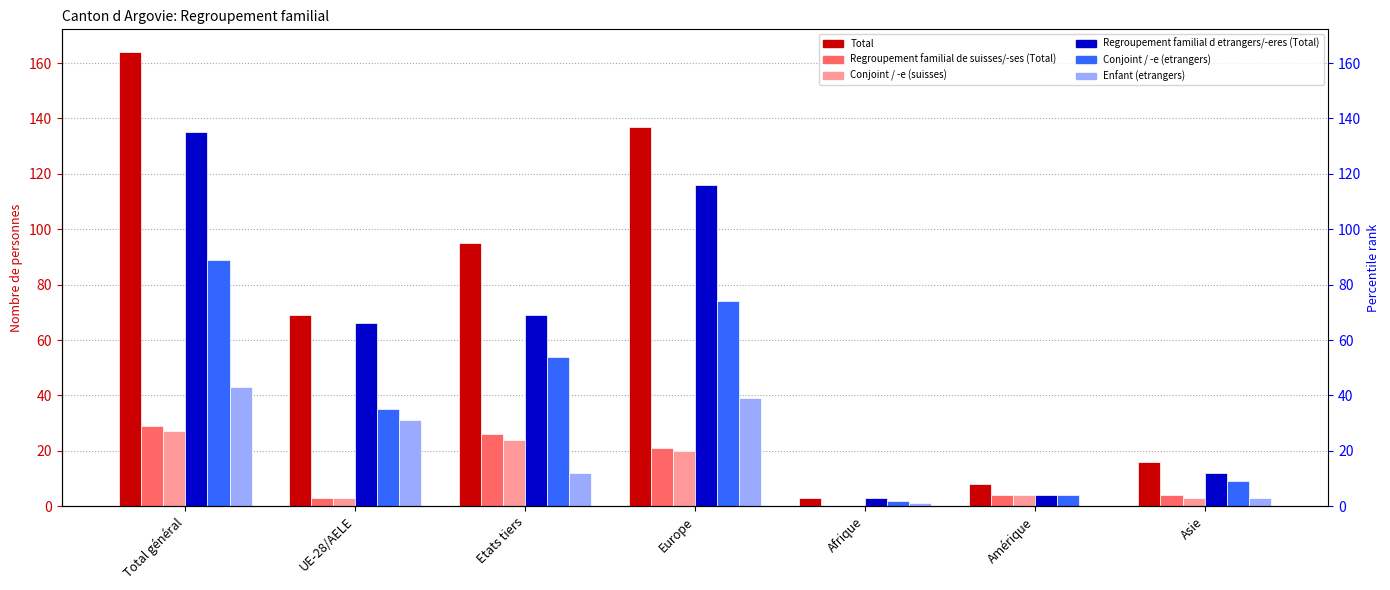

Which series has the largest range (max minus min)?

Total